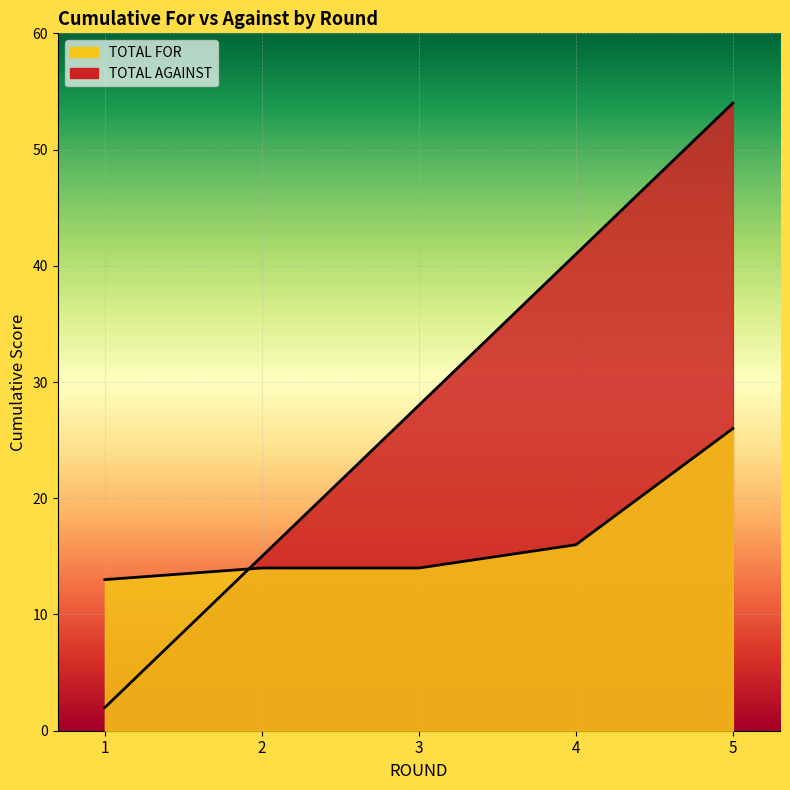

At which category does the chart reach its peak across all series?

5